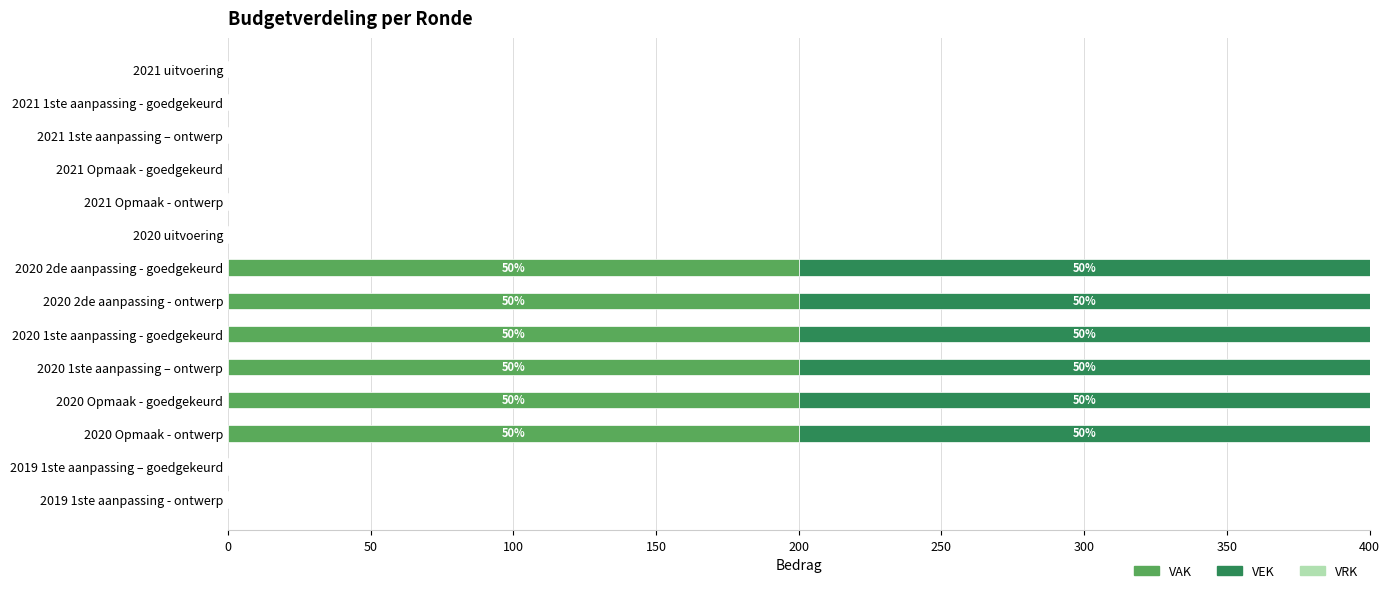

What is the total value across all series at 2020 Opmaak - ontwerp?

400